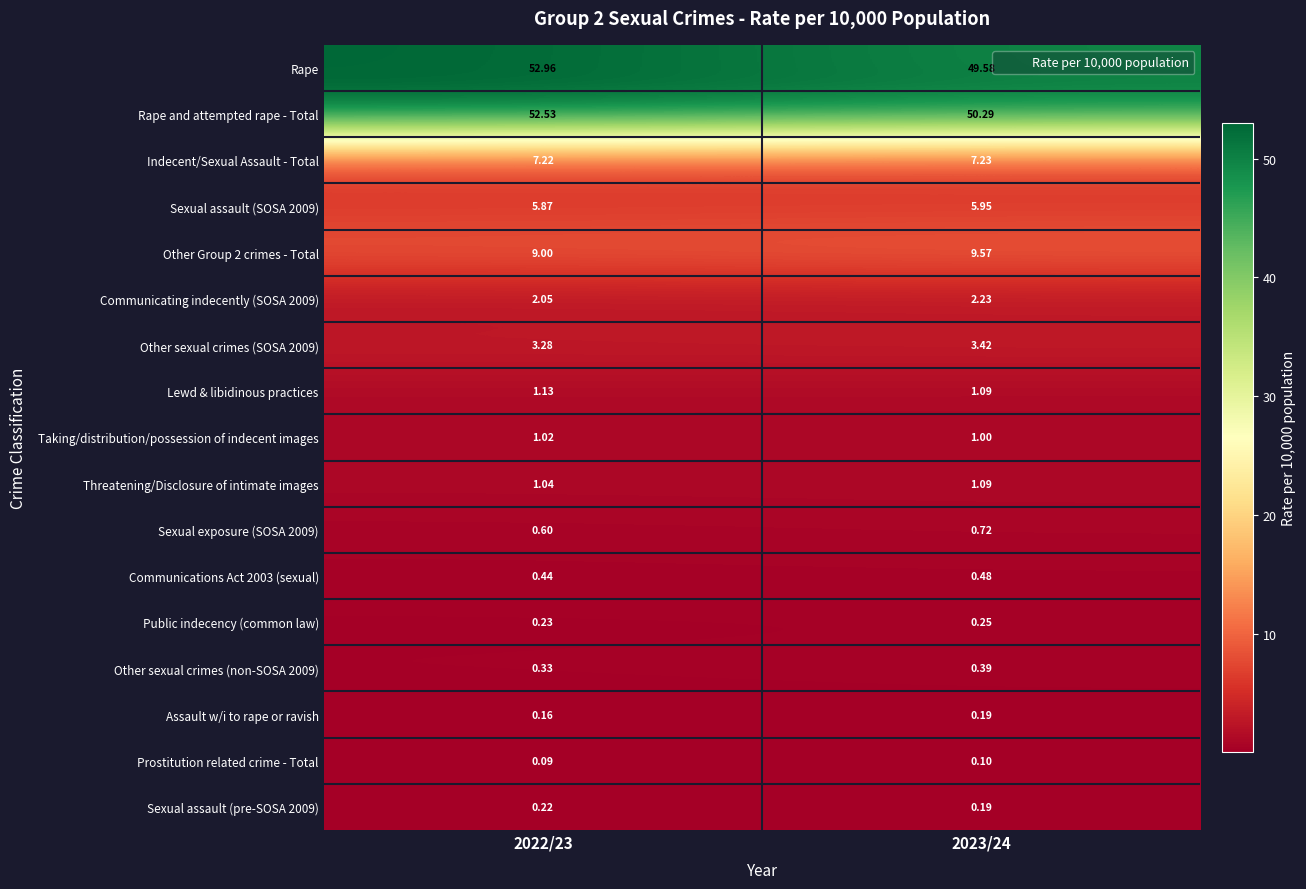

Is the value of Other Group 2 crimes - Total at 2023/24 greater than the value of Indecent/Sexual Assault - Total at 2022/23?

Yes